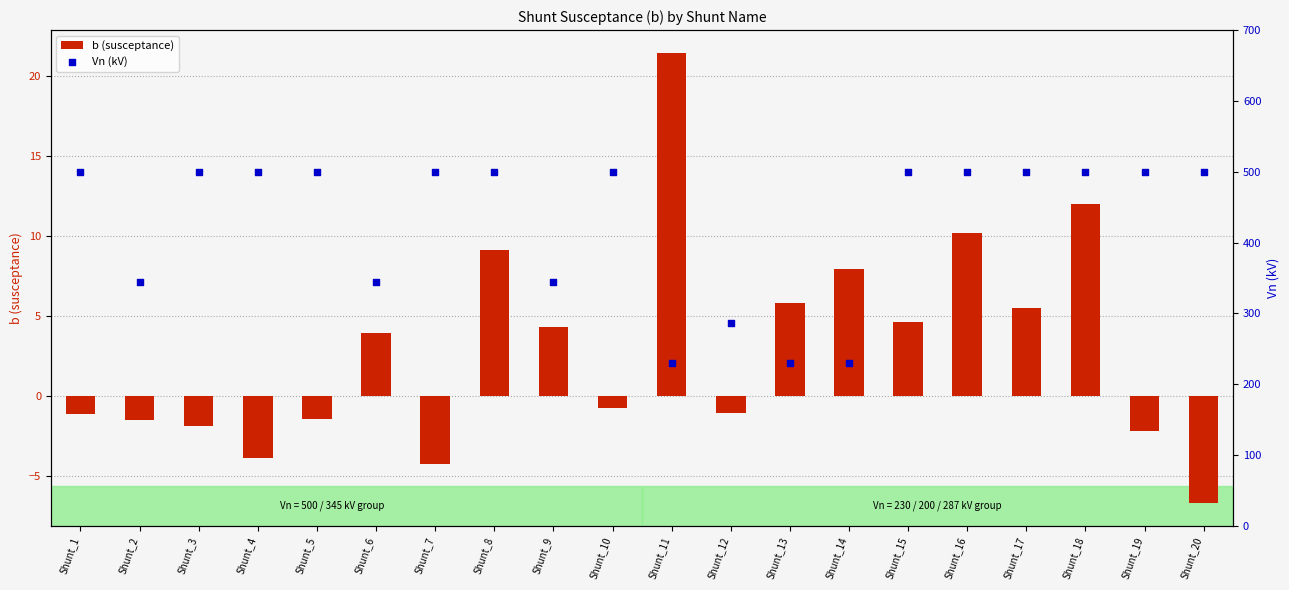

Which series contains the highest Y value?

Vn (kV)